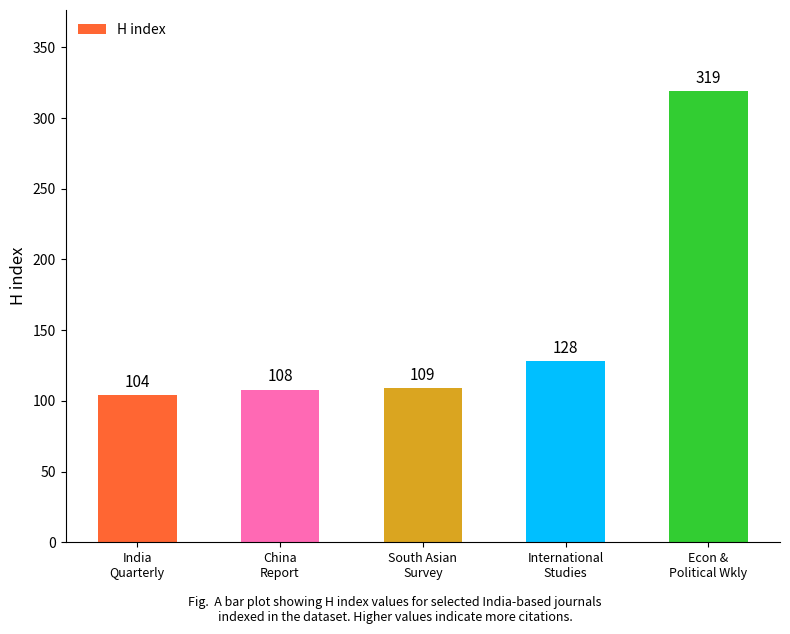

The chart shows a value of 128 at International
Studies. True or false?

True